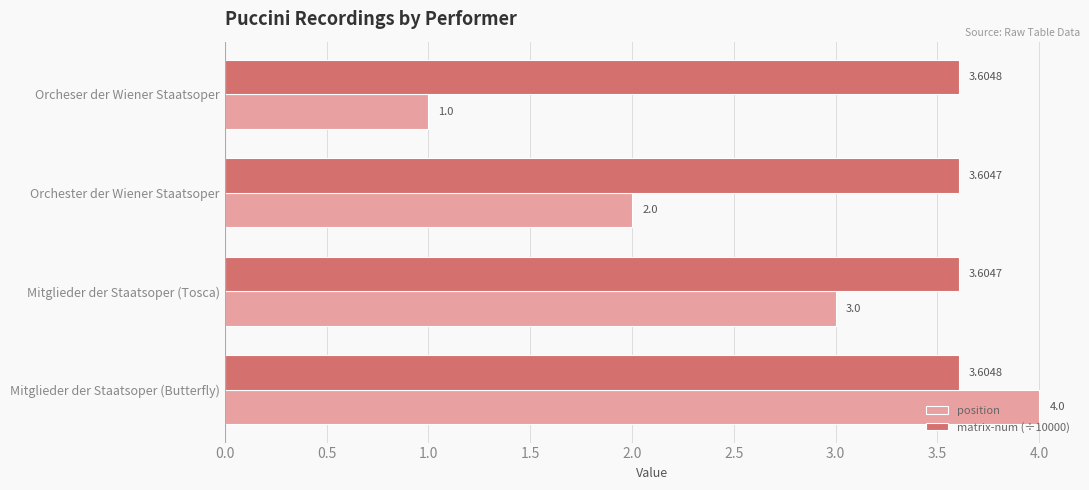

What is the total value across all series at Orchester der Wiener Staatsoper?

5.6